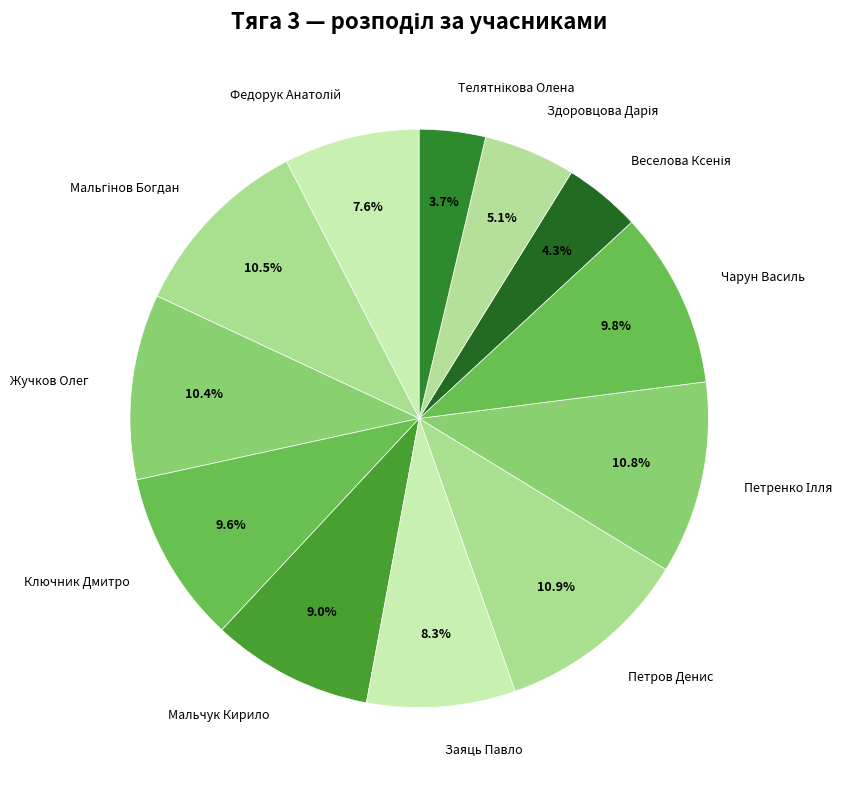

Is Петров Денис the majority of the pie?

No